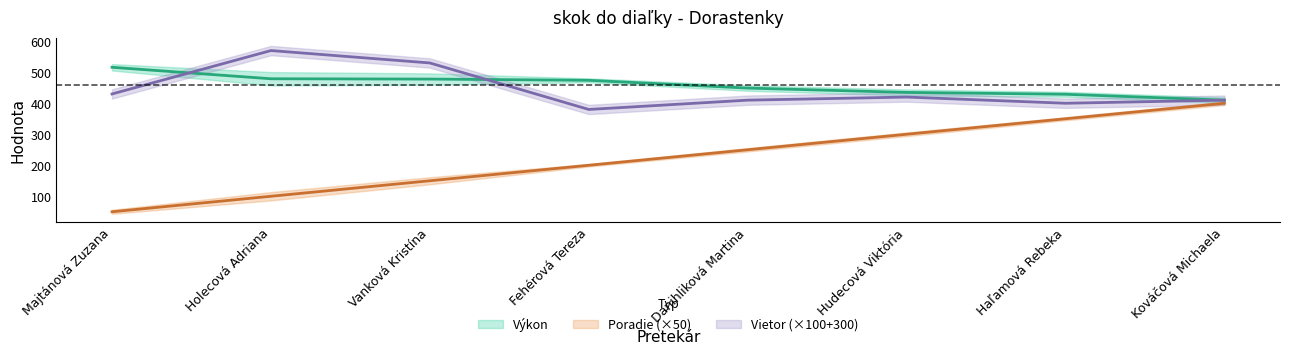

What is the average value of the Výkon series?

459